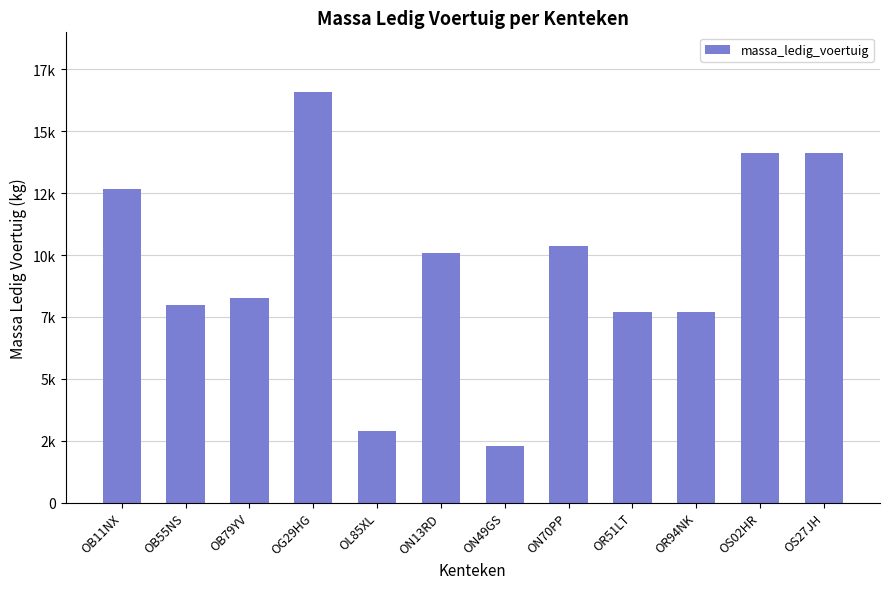

At which label is the value closest to 9450?

ON13RD